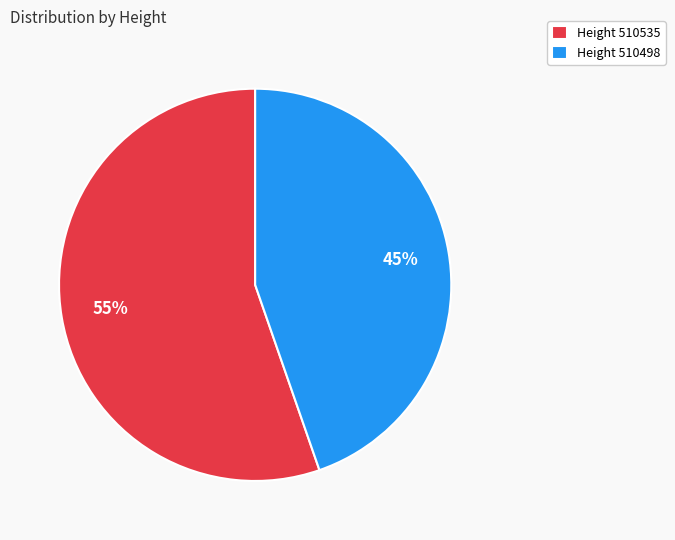

To the nearest percent, what portion does Height 510535 represent?

55%